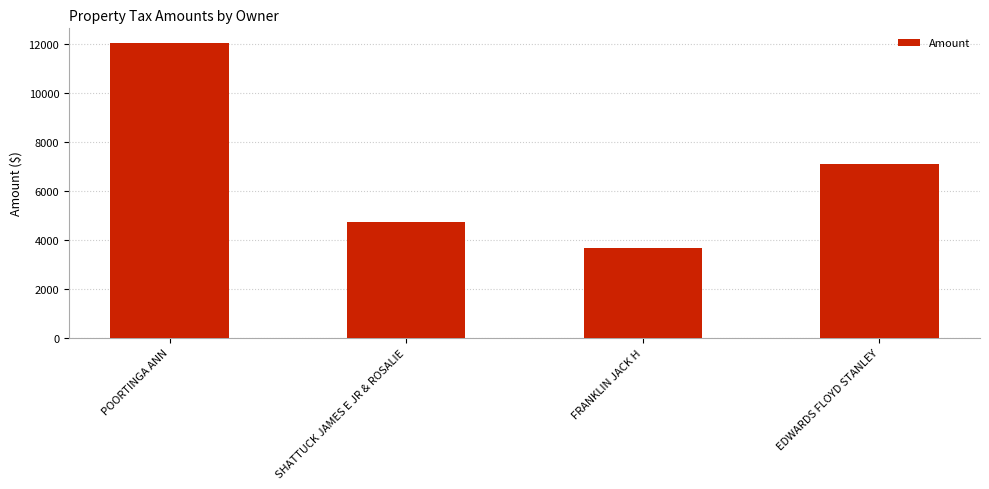

Reading left to right, what are all the values shown in this chart?

POORTINGA ANN=12044.7	SHATTUCK JAMES E JR & ROSALIE=4732.4	FRANKLIN JACK H=3674.7	EDWARDS FLOYD STANLEY=7113.0